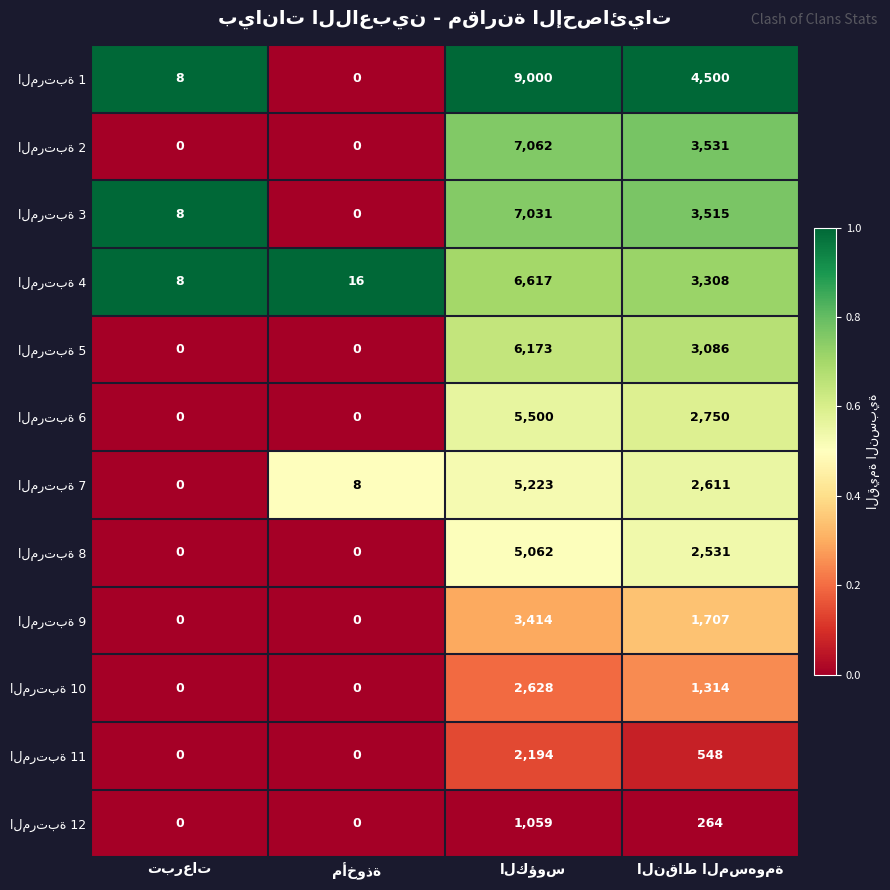

What is the maximum value shown in the chart?

9000